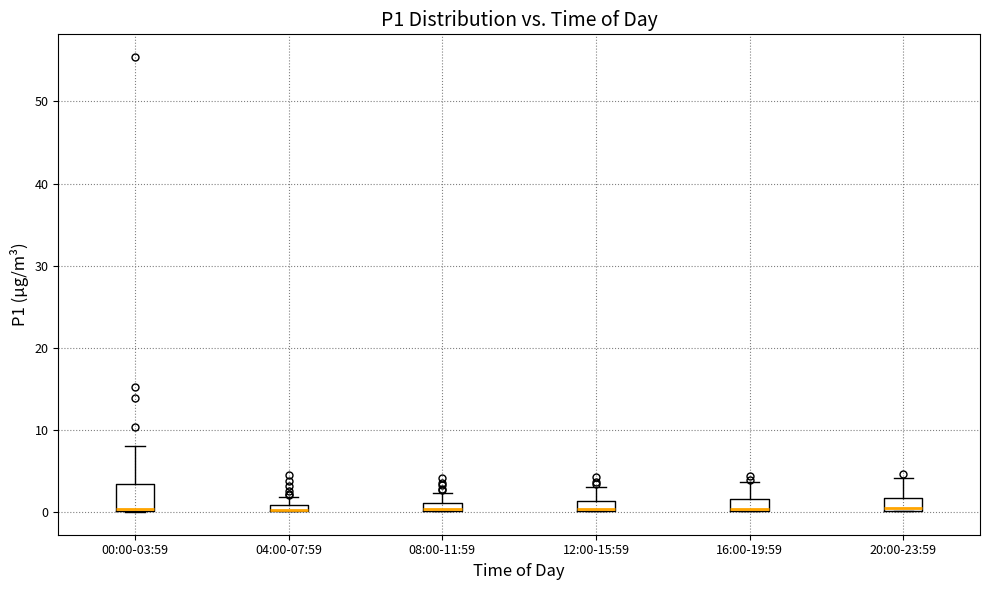

Which box is the tallest, from its lower edge to its upper edge?

00:00-03:59